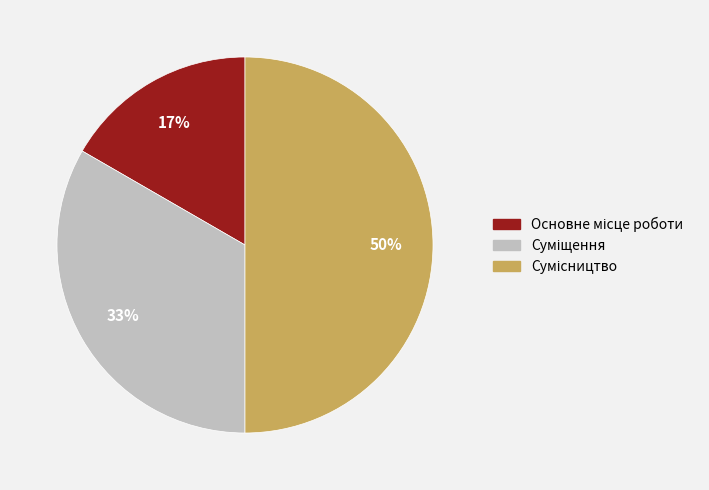

To the nearest percent, what is the difference between the largest and smallest slice percentages?

33%